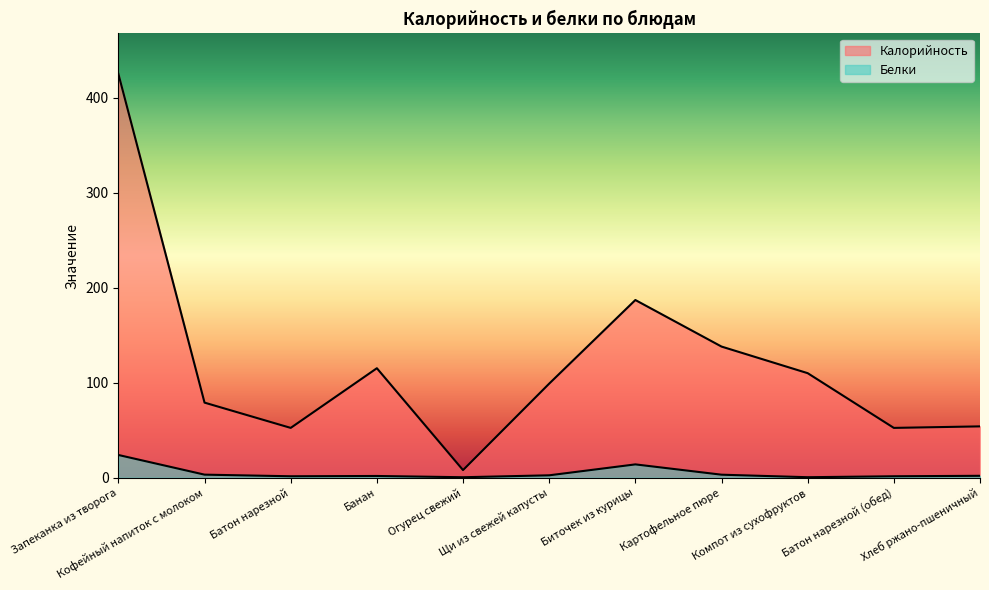

At which category does the chart reach its peak across all series?

Запеканка из творога